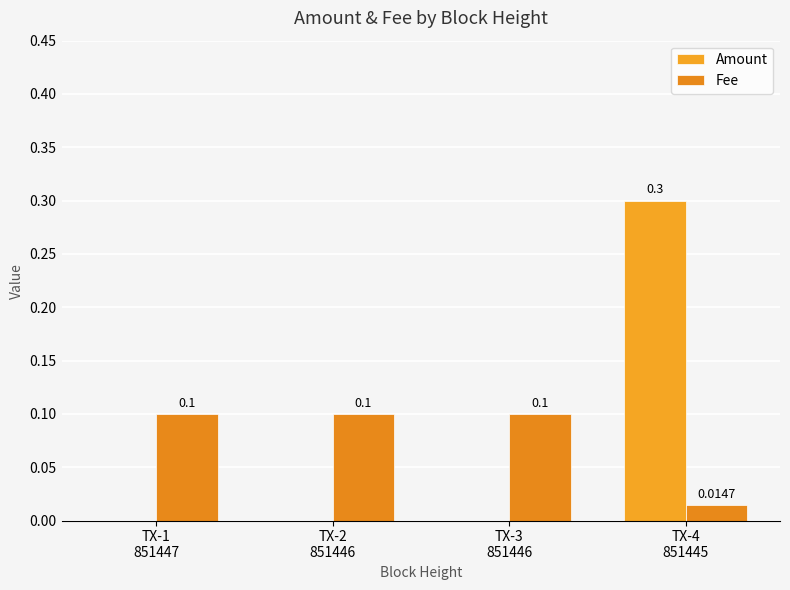

At which category is the sum across all series the highest?

TX-4
851445